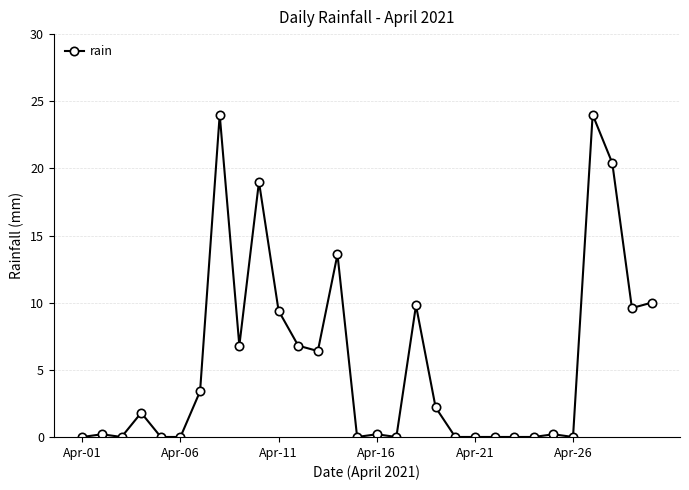

True or false: there are more than 0 points higher than both neighbors.

True